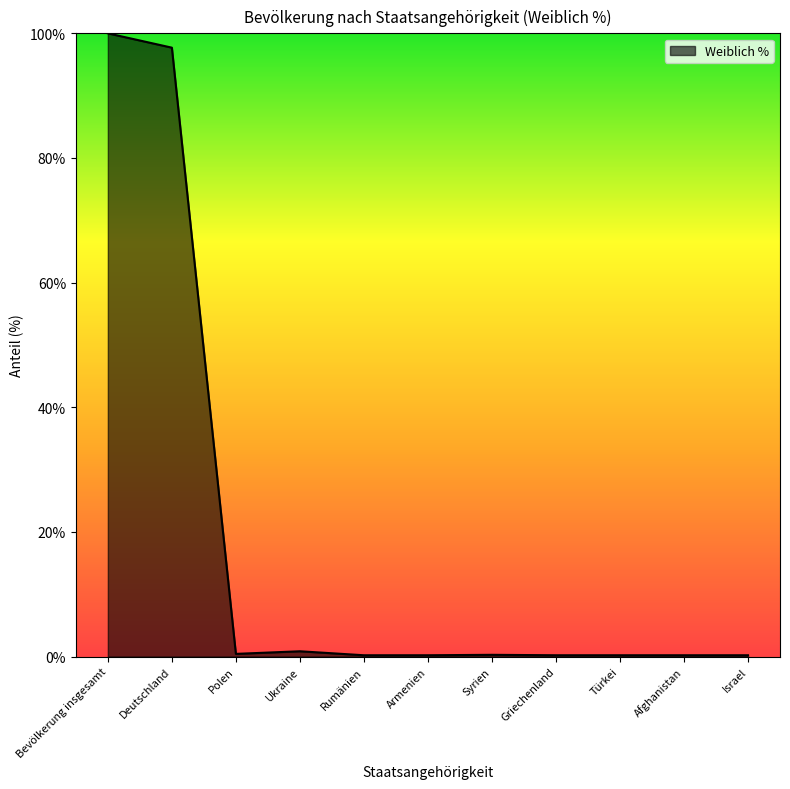

What is the difference between the maximum and minimum values?

99.8